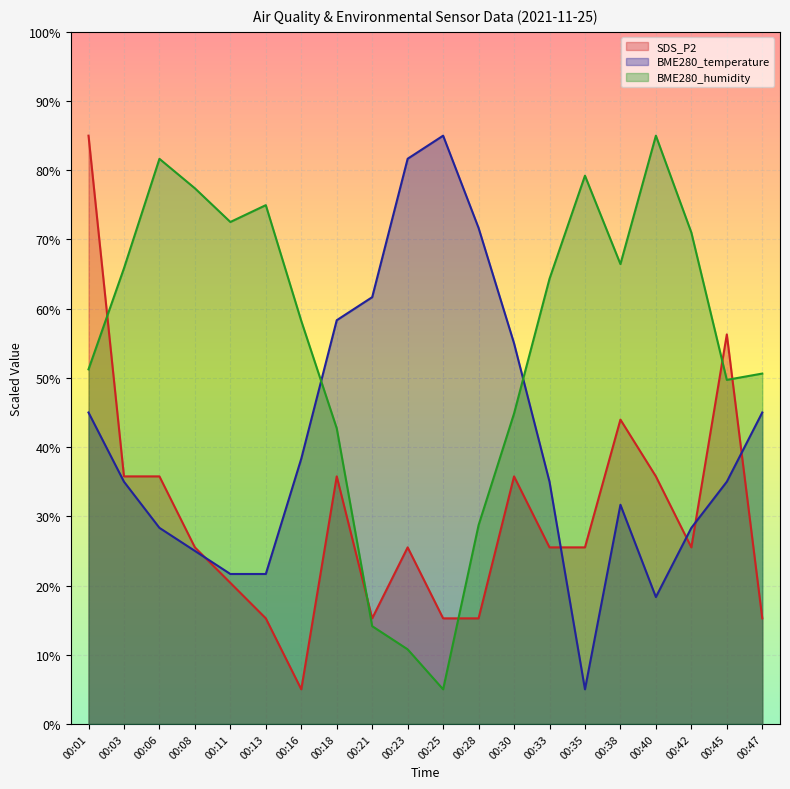

The BME280_humidity series shows 22.3 at 00:30. True or false?

False